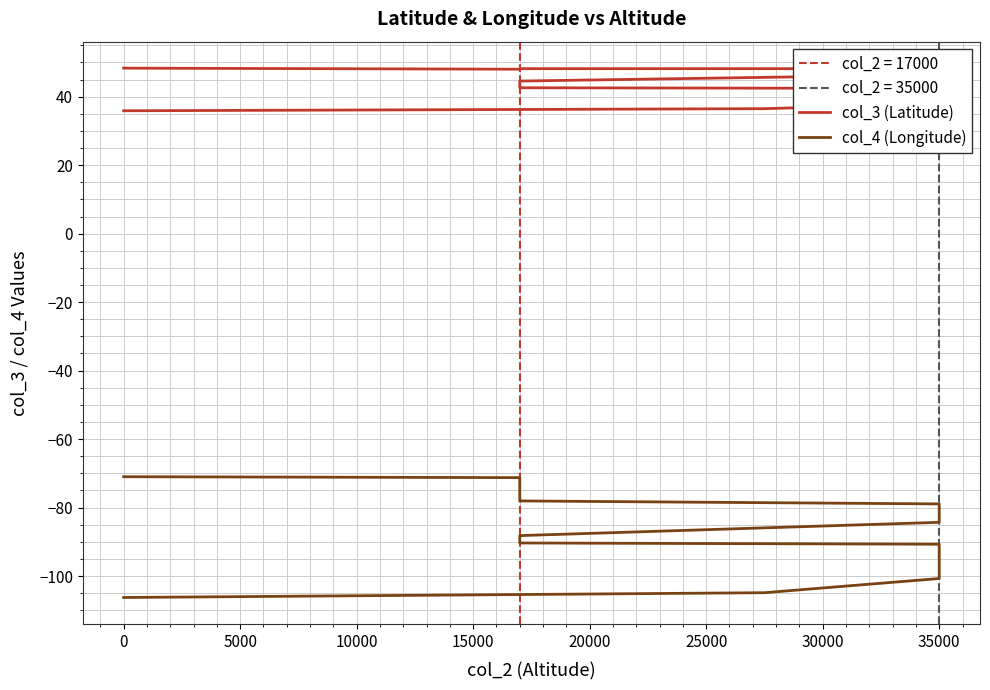

The col_3 (Latitude) series shows 22.5 at 0. True or false?

False